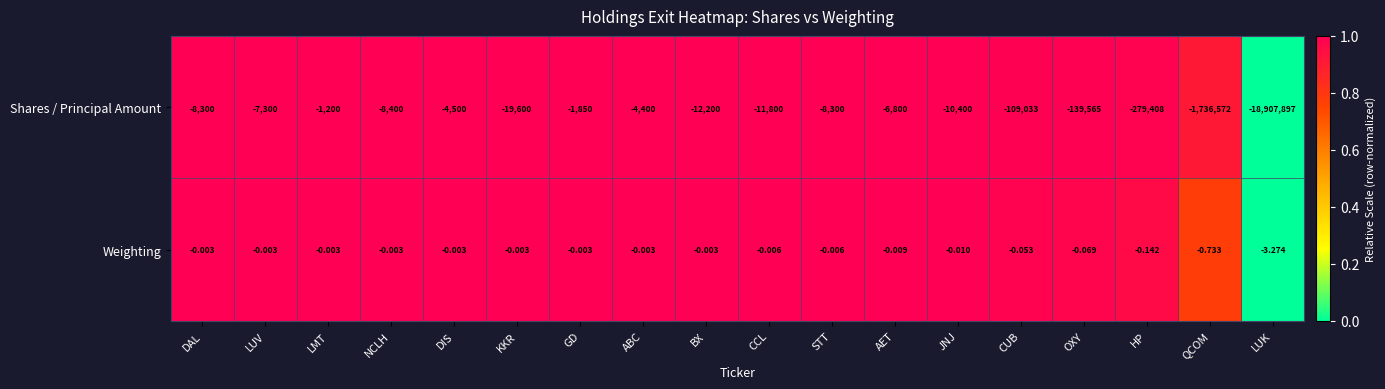

Which series has the largest range (max minus min)?

Shares / Principal Amount